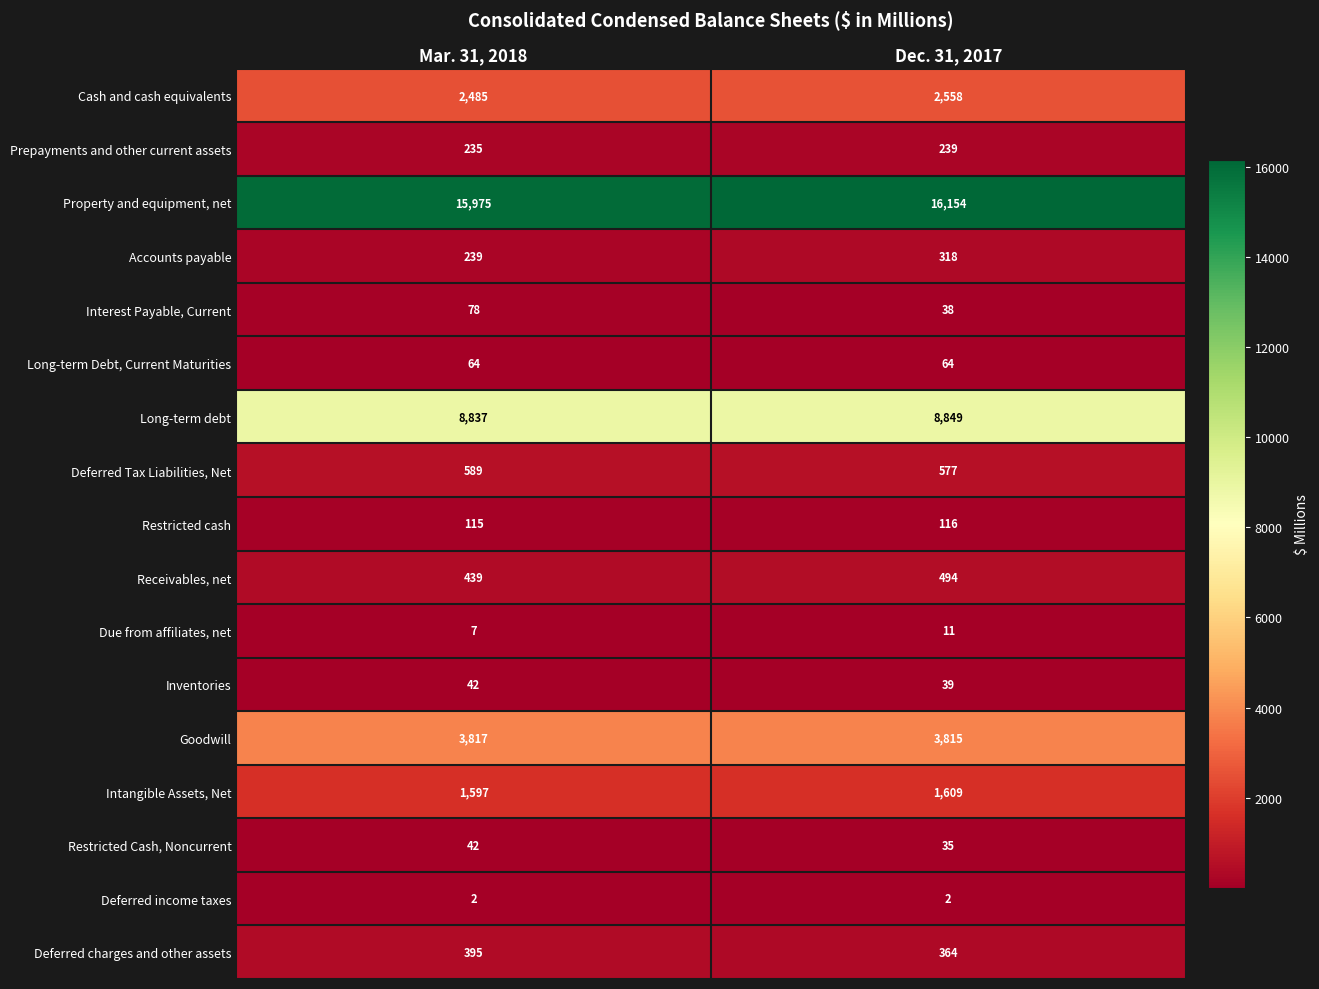

Which series changed the most between Mar. 31, 2018 and Dec. 31, 2017?

Property and equipment, net